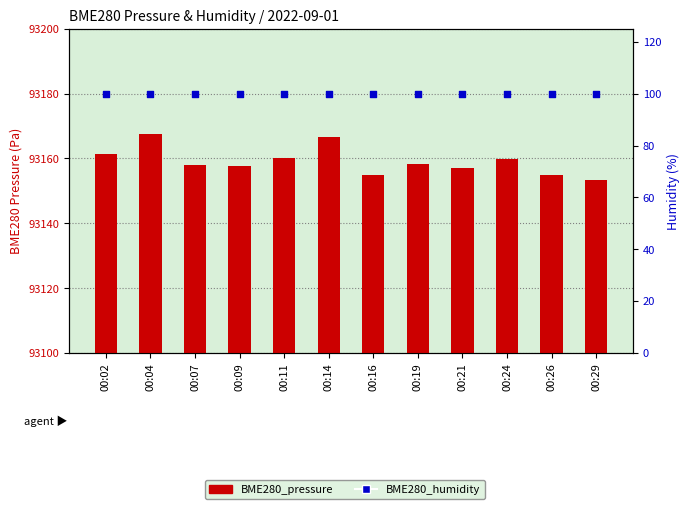

What are all the series names shown in the legend?

BME280_pressure, BME280_humidity